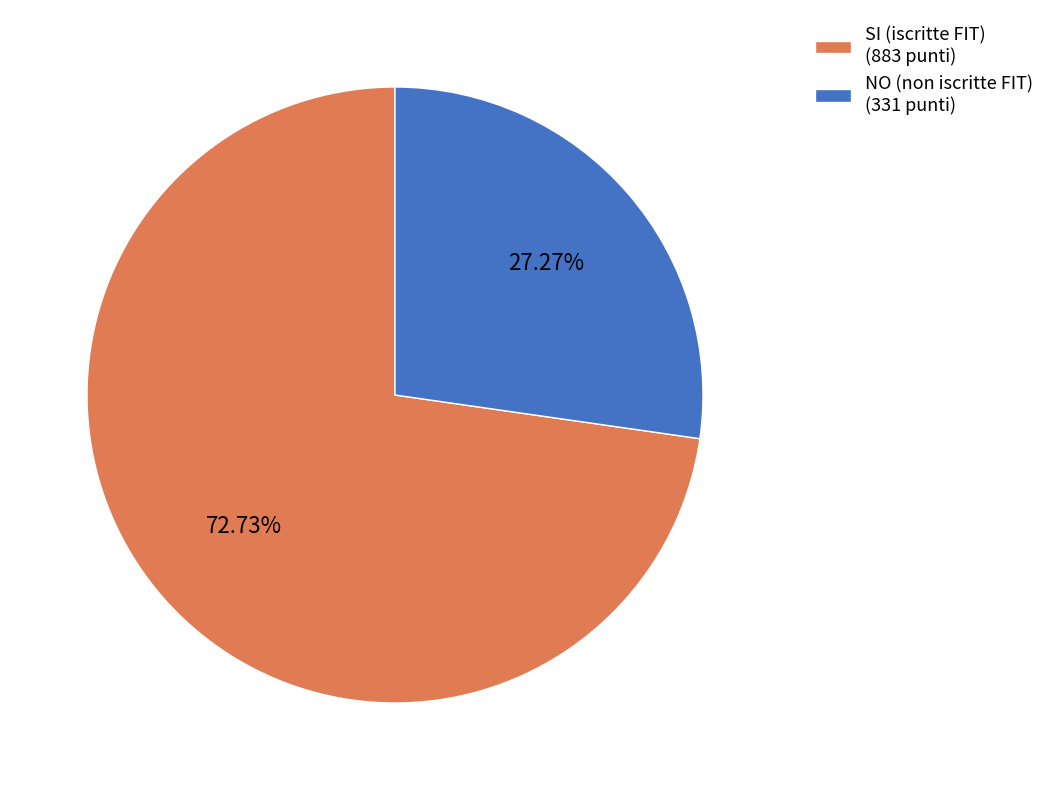

Rank the categories by value from lowest to highest.

NO (non iscritte FIT) (331 punti), SI (iscritte FIT) (883 punti)